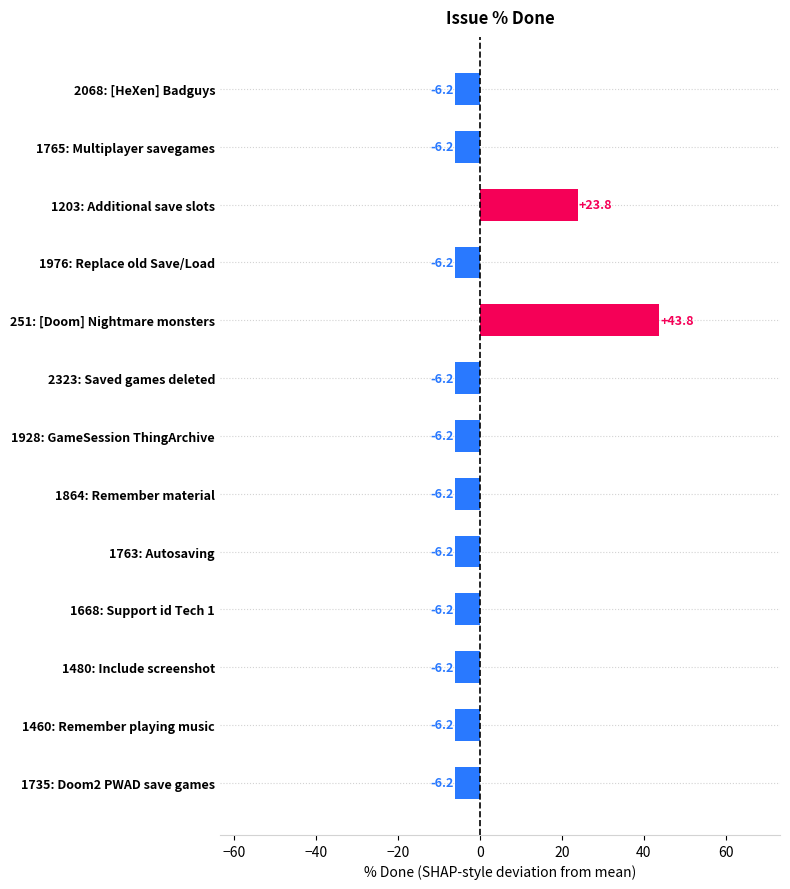

Is it true that the value at 2068: [HeXen] Badguys is -6.2?

True